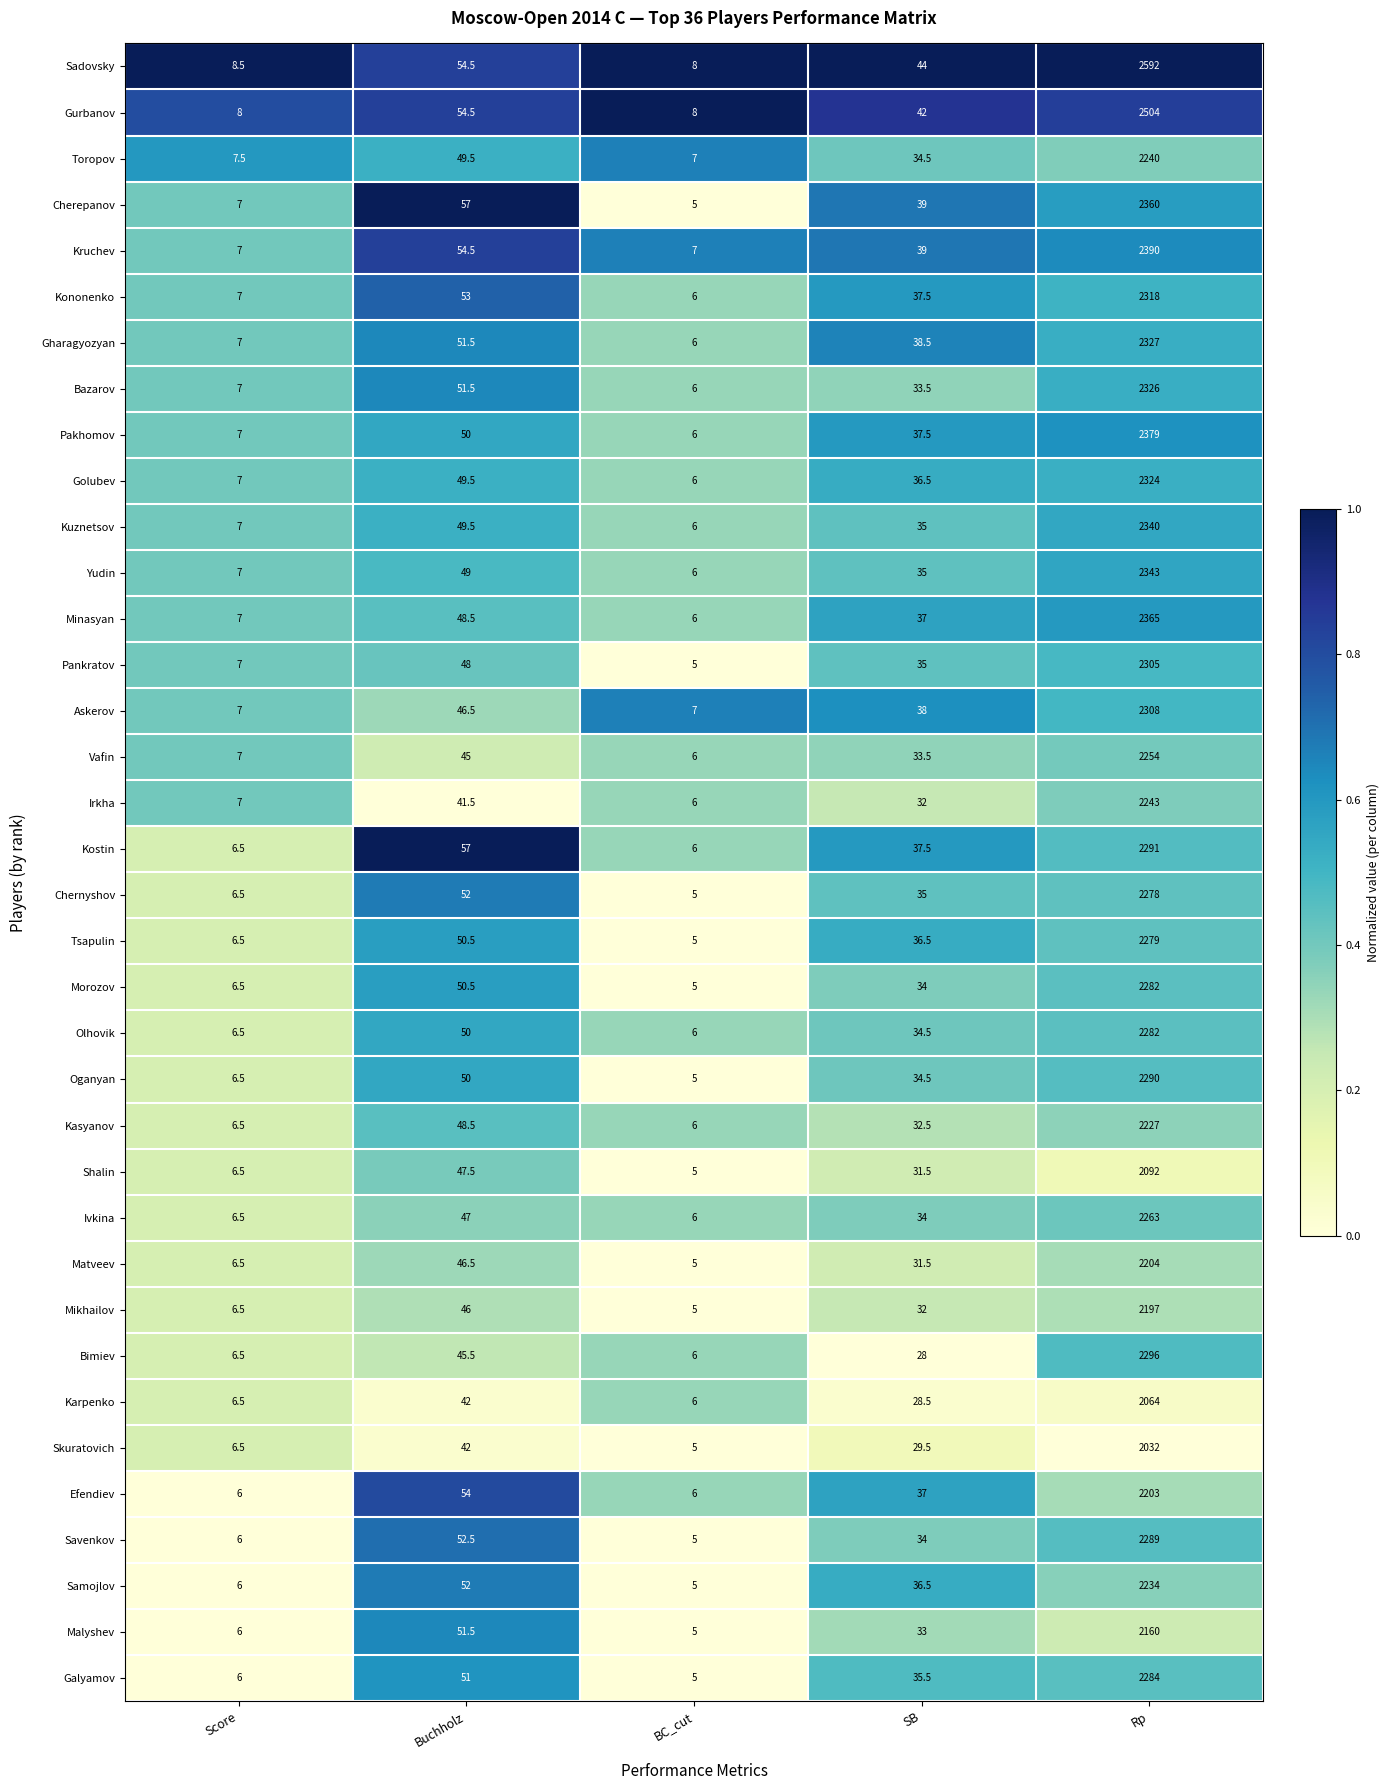

Is the value of Yudin at BC_cut greater than the value of Skuratovich at Buchholz?

No